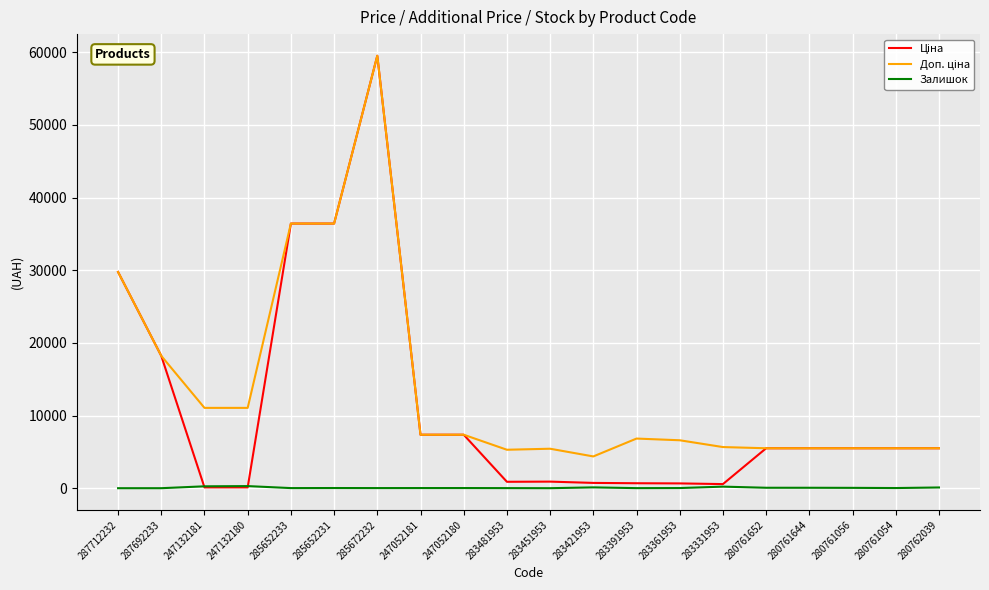

True or false: Залишок has a value of 12.0 at 283481953.

True